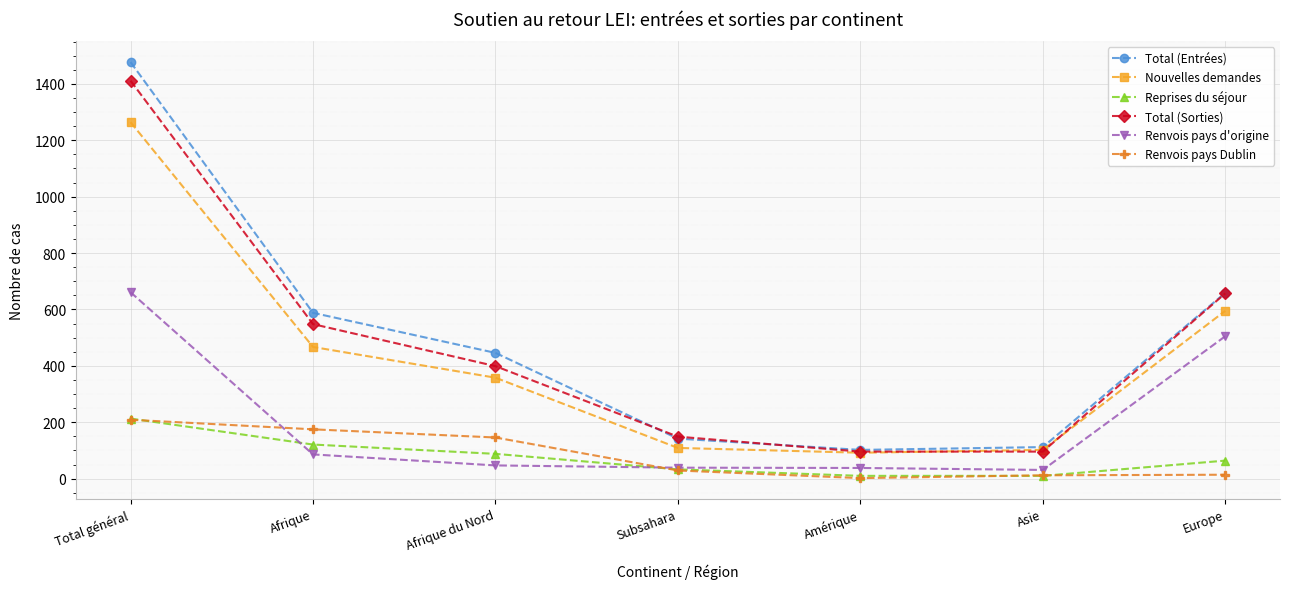

What is the maximum value shown in the chart?

1477